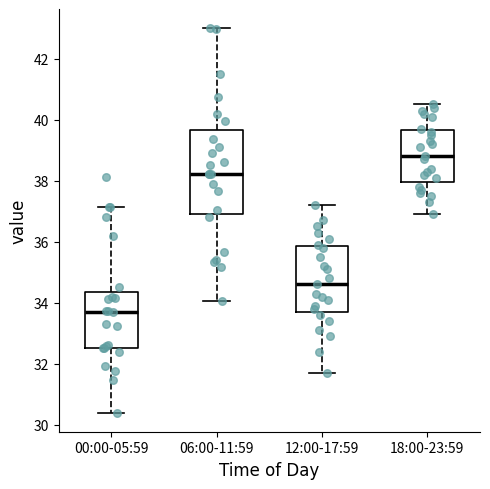

Reading left to right, transcribe this box plot: for each box, give where its median line is, the range the box spans, and where its two whiskers end, as read against the y-axis. The values are not printed on the chart, so give them approximately, as read against the axis.

00:00-05:59: median 33.8, box 32.6 to 34.4, whiskers 30.4 to 37.2
06:00-11:59: median 38.2, box 37.0 to 39.6, whiskers 34.0 to 43.0
12:00-17:59: median 34.6, box 33.8 to 35.8, whiskers 31.8 to 37.2
18:00-23:59: median 38.8, box 38.0 to 39.6, whiskers 37.0 to 40.6